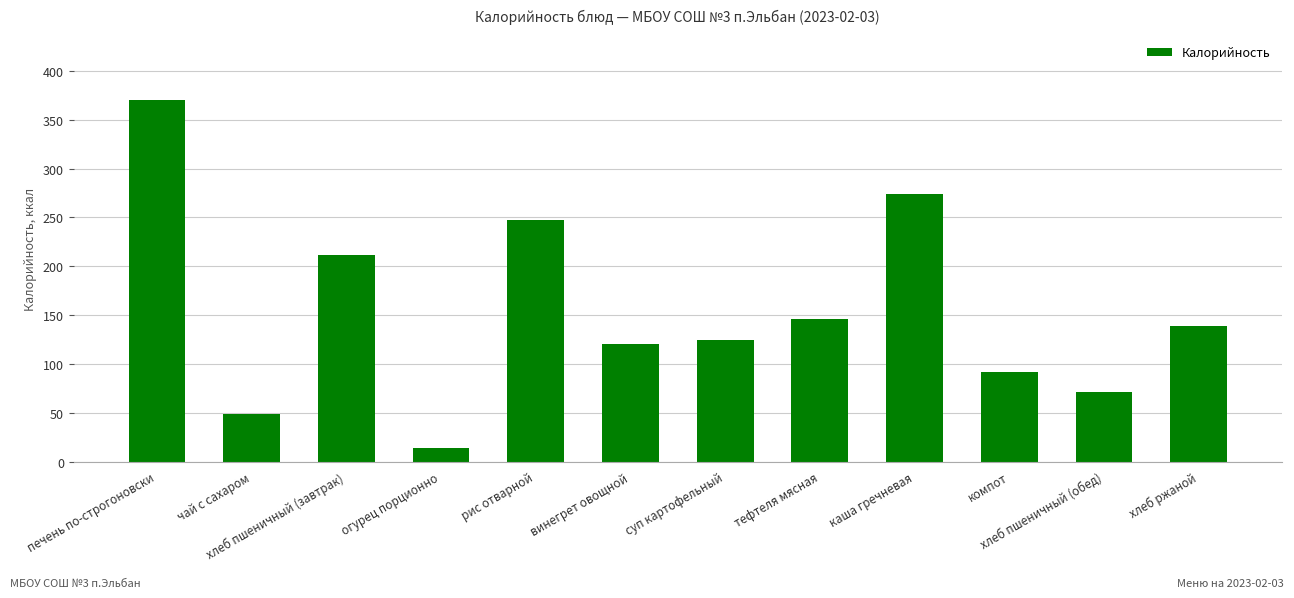

List the labels in order of value, smallest first.

огурец порционно, чай с сахаром, хлеб пшеничный (обед), компот, винегрет овощной, суп картофельный, хлеб ржаной, тефтеля мясная, хлеб пшеничный (завтрак), рис отварной, каша гречневая, печень по-строгоновски